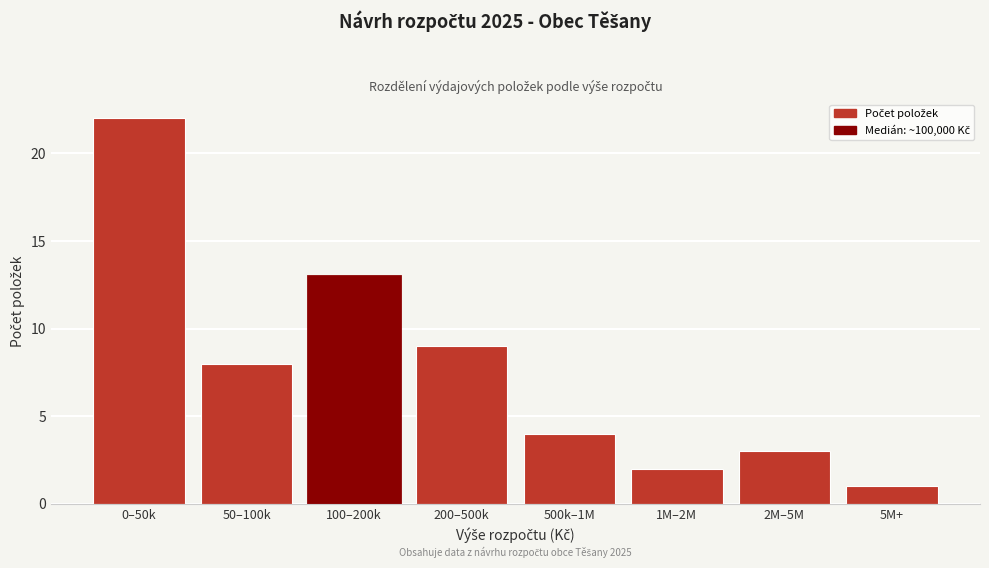

Reading left to right, what are all the values shown in this chart?

22	8	13	9	4	2	3	1